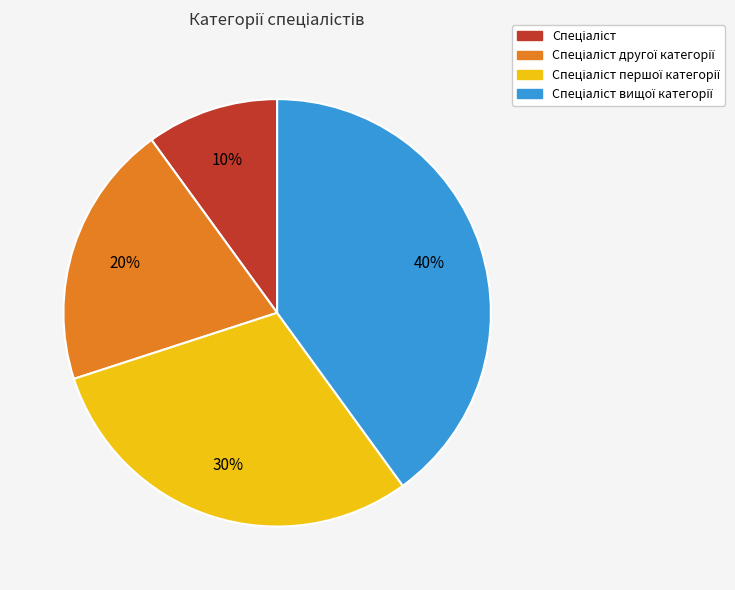

To the nearest percent, what is the difference between the largest and smallest slice percentages?

30%